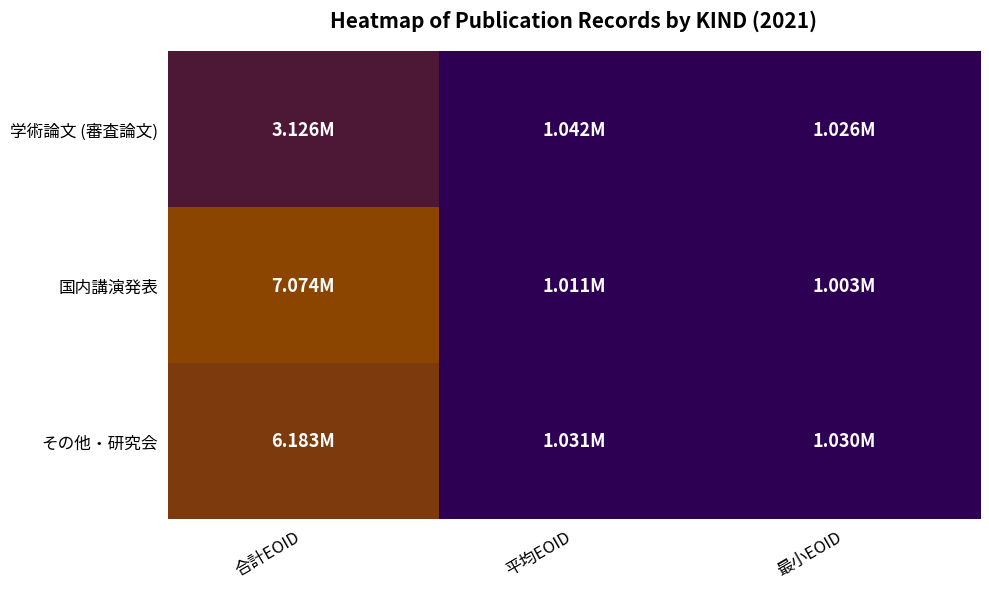

Which series has the widest spread of values?

国内講演発表